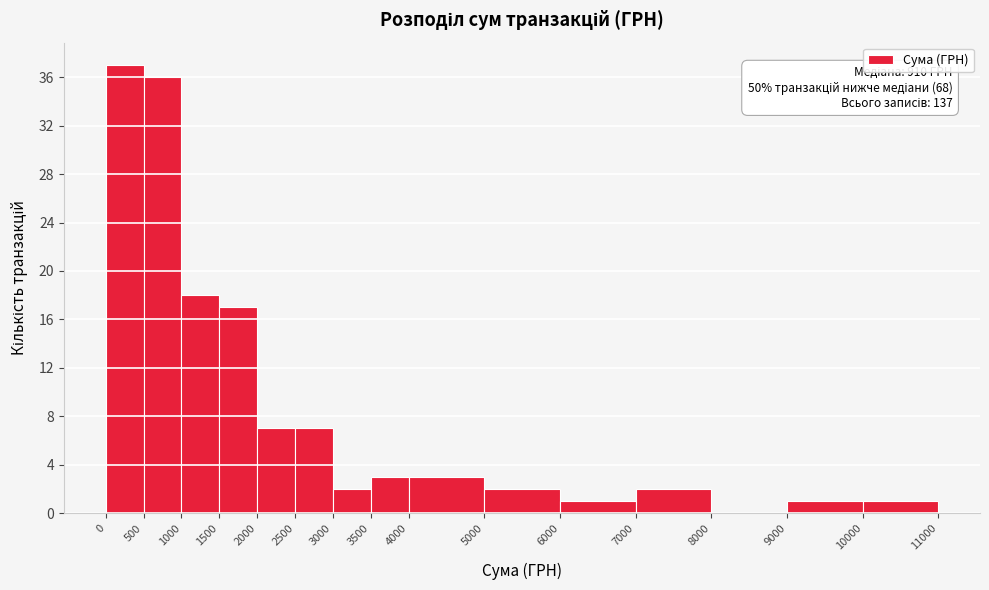

Which range on the x-axis has the tallest bar?

0 to 500